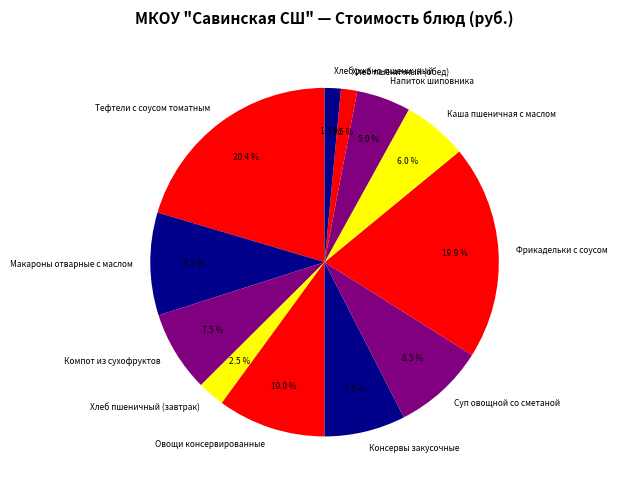

Which slice is the largest?

Тефтели с соусом томатным